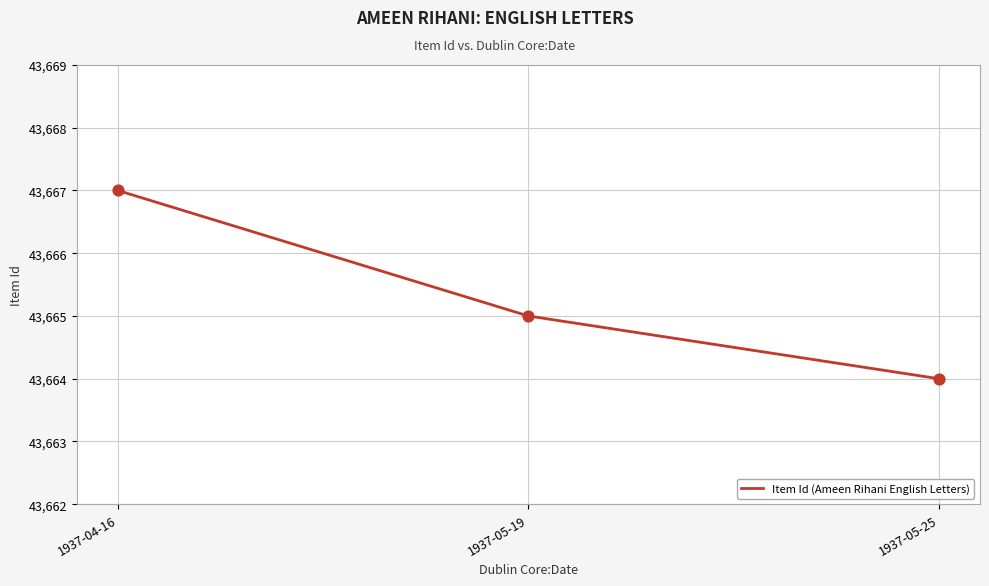

Which has a higher value, 1937-04-16 or 1937-05-19?

1937-04-16